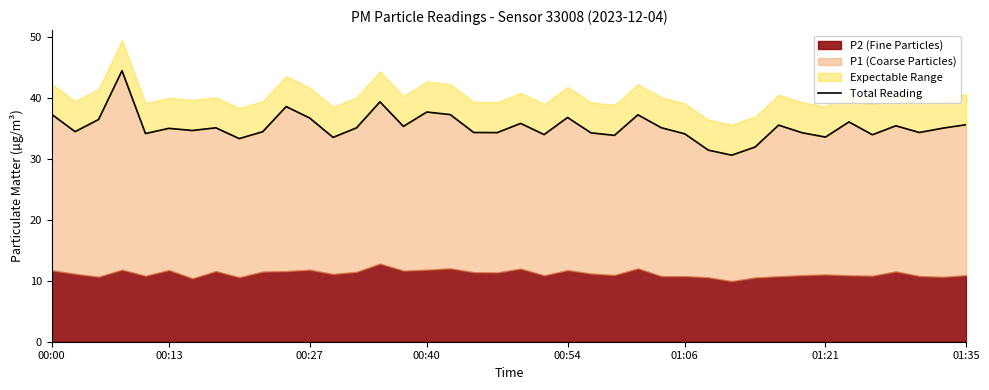

At which label does the data first exceed 35?

00:00